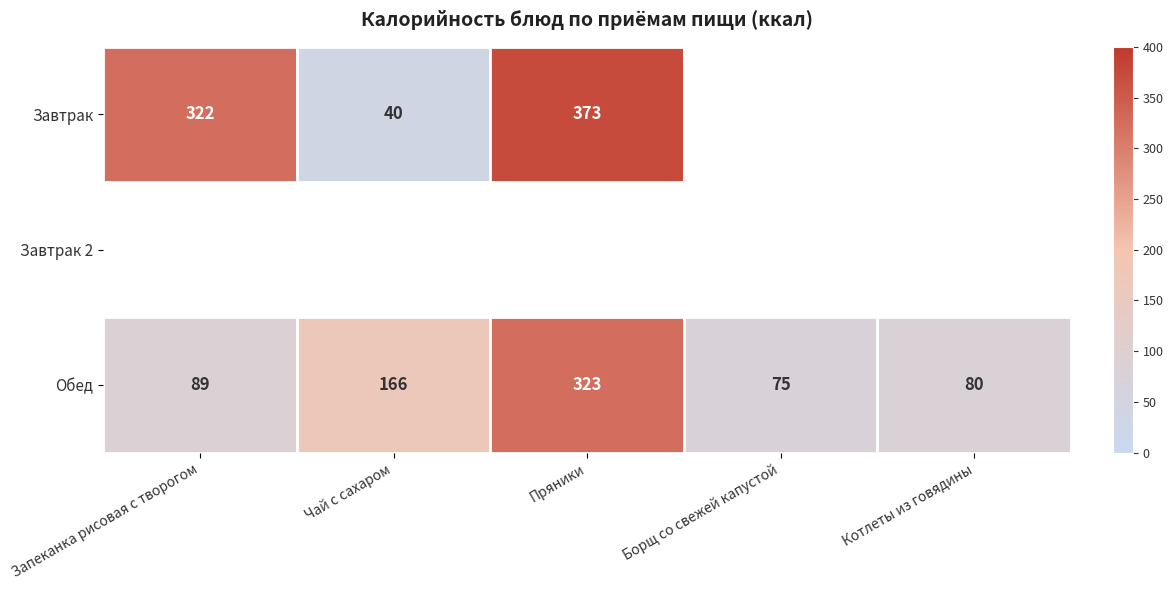

The Обед series shows 205.2 at Пряники. True or false?

False